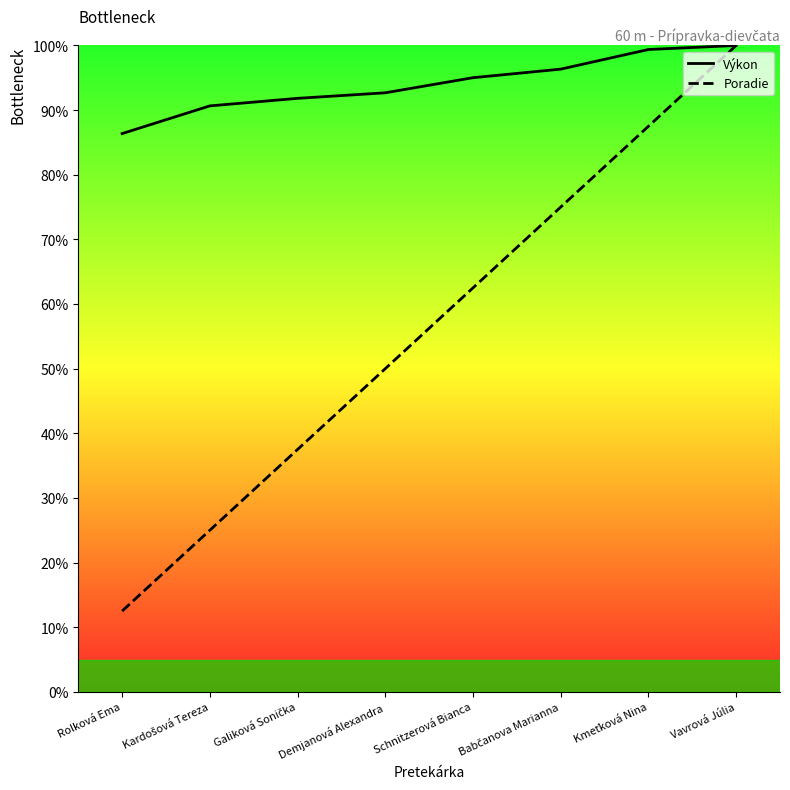

What is the value of the Výkon point at the 1st from the left?

86.4